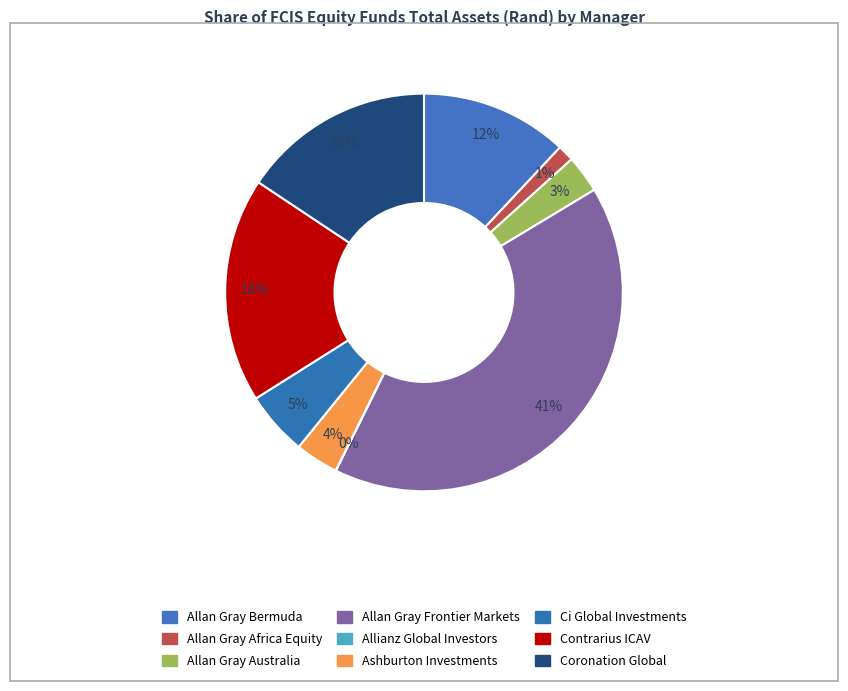

How many segments does this pie chart have?

9